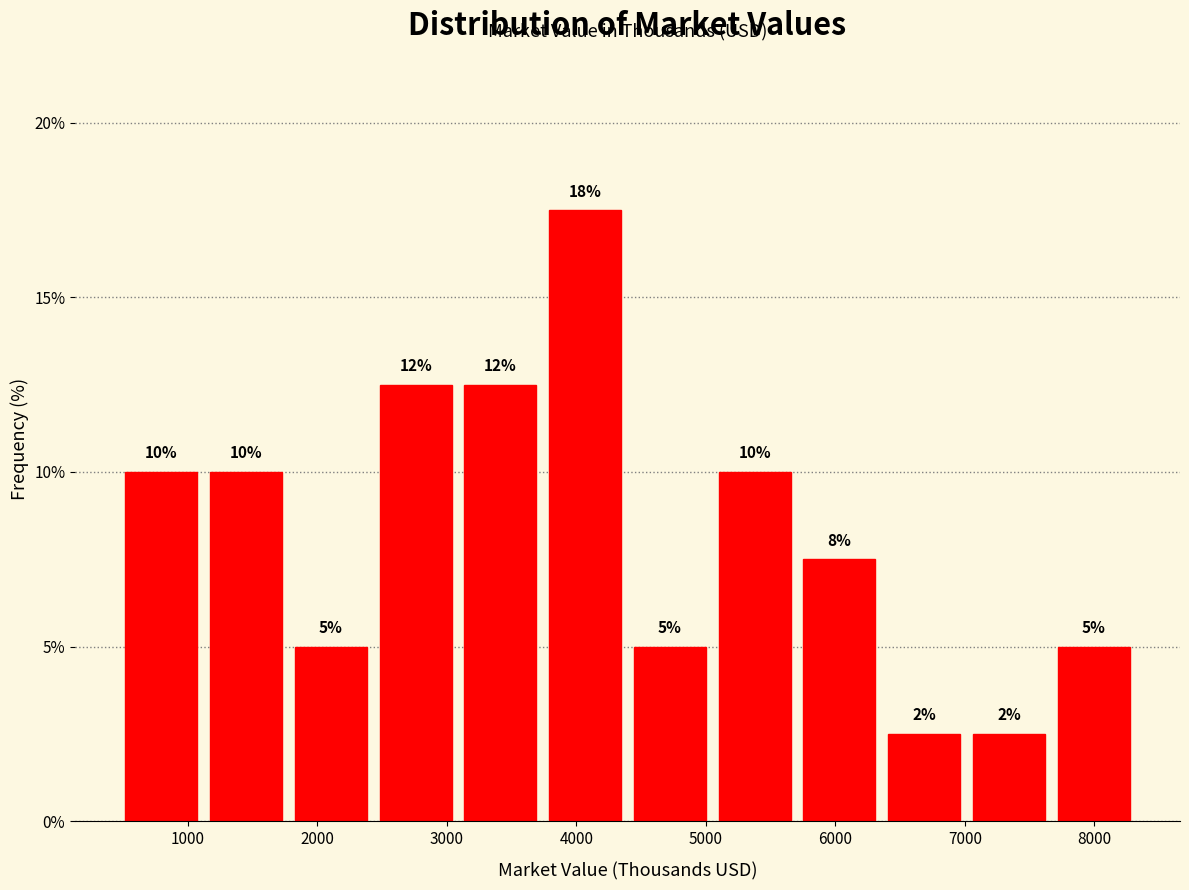

Which range on the x-axis has the tallest bar?

3700 to 4400